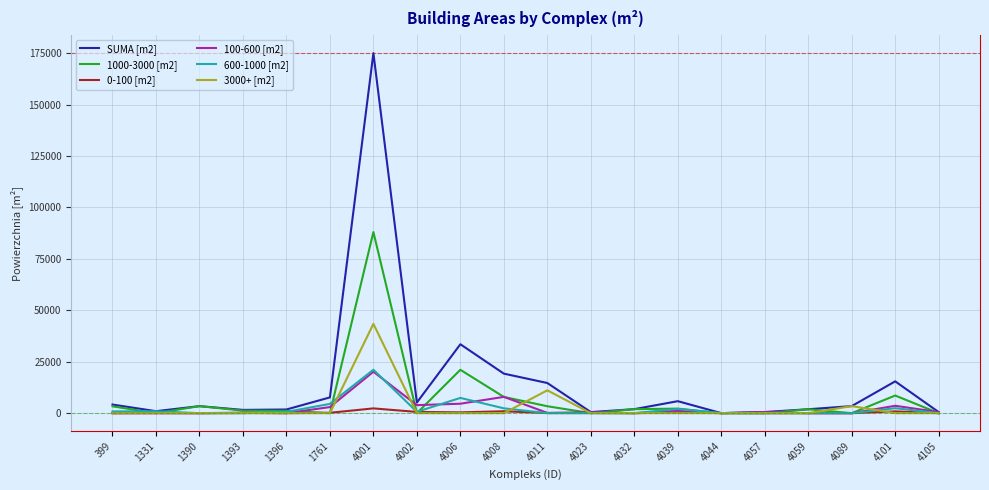

Does the chart display data point markers on the line(s)?

No